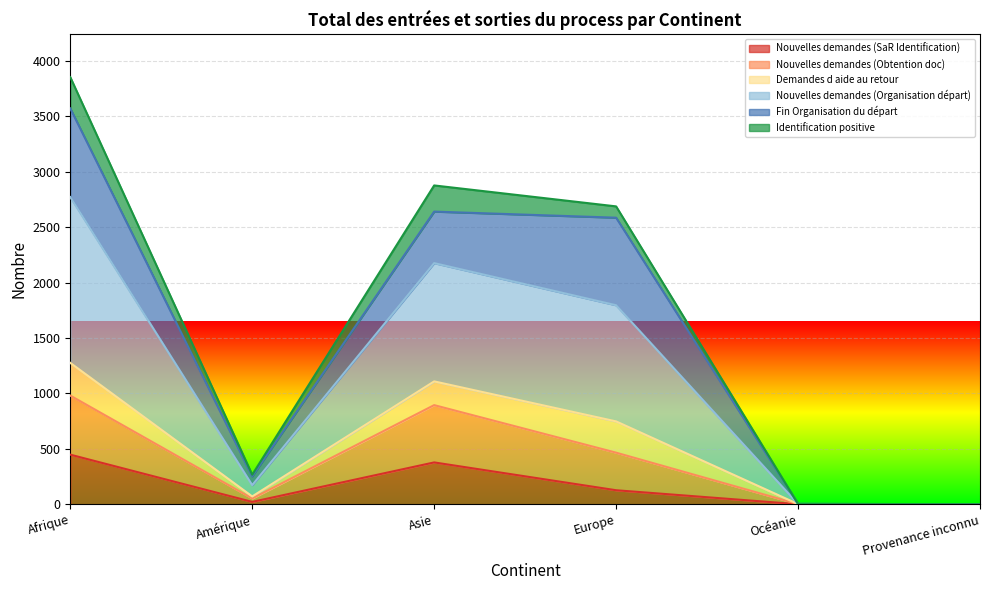

Which series has the largest range (max minus min)?

Nouvelles demandes (Organisation départ)